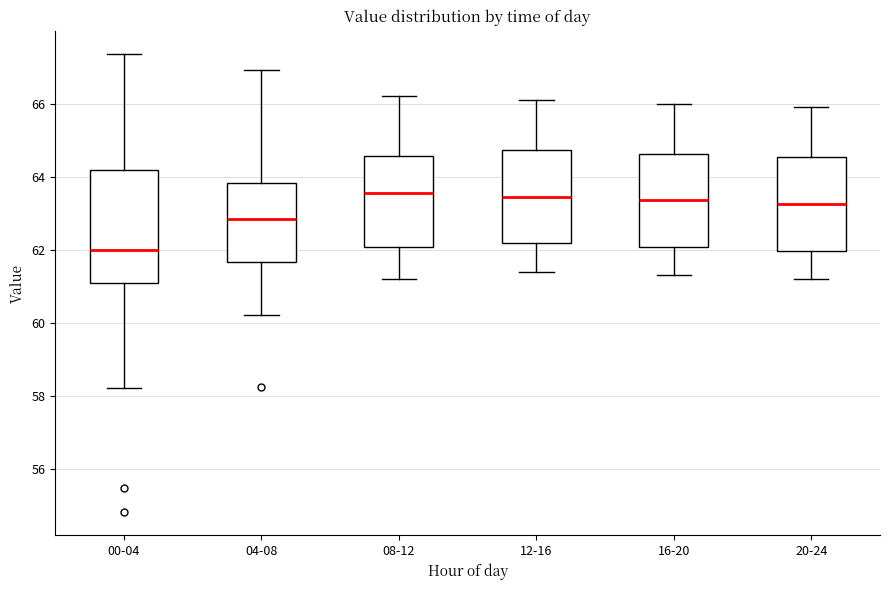

Where does the median line of the box for 20-24 sit on the y-axis? The values are not printed on the chart, so give them approximately, as read against the axis.

63.2